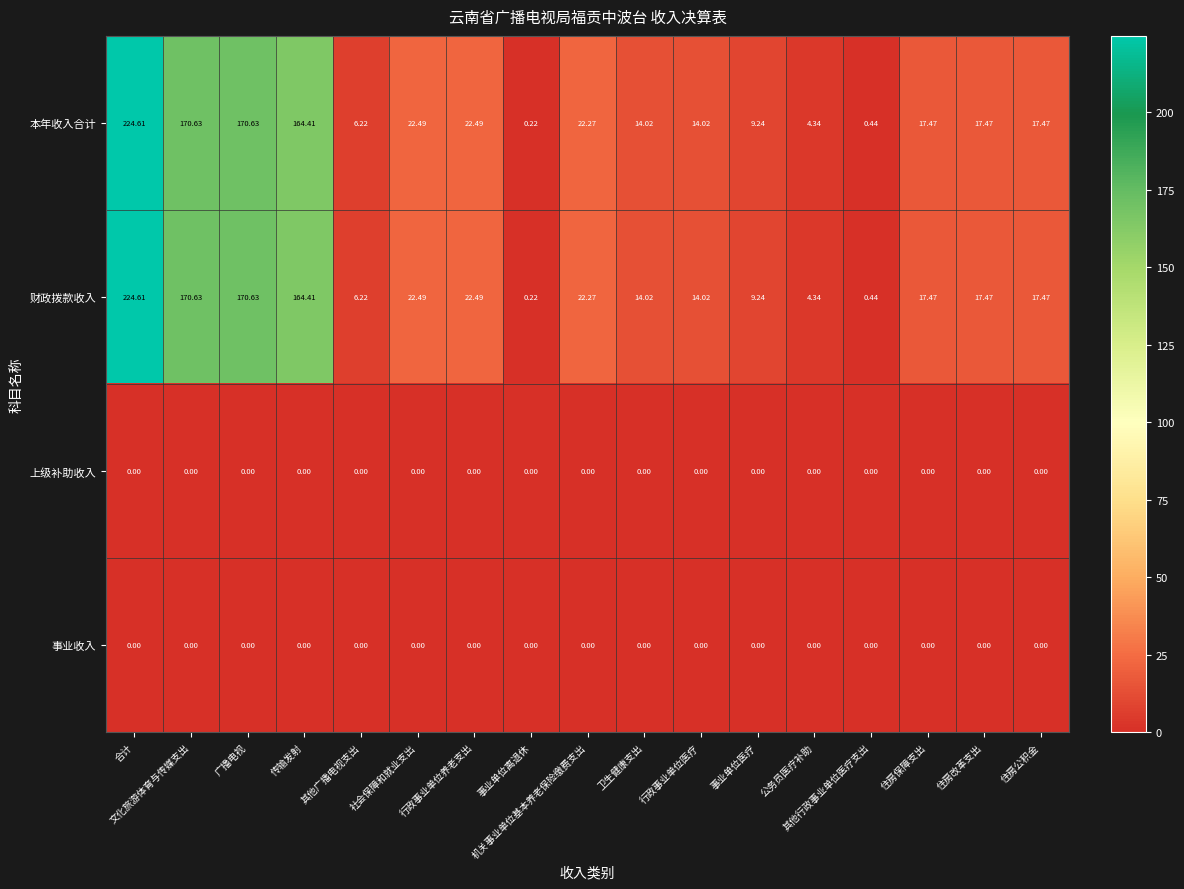

How many categories are shown in the chart?

17